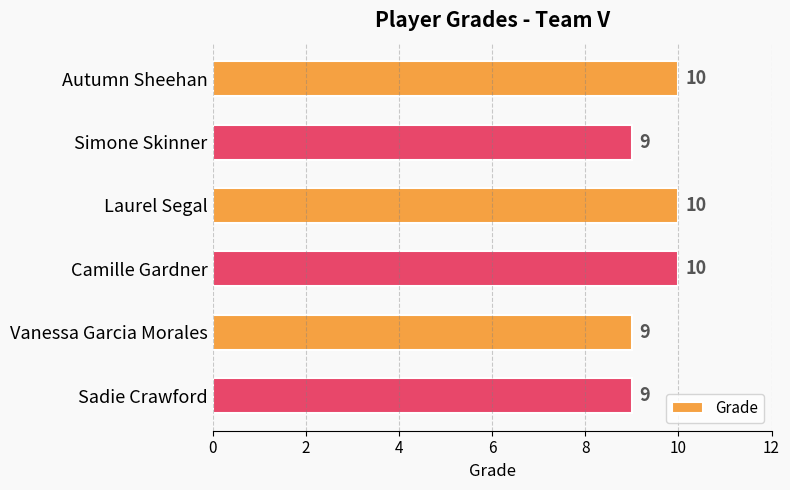

Count the number of categories in the chart.

6